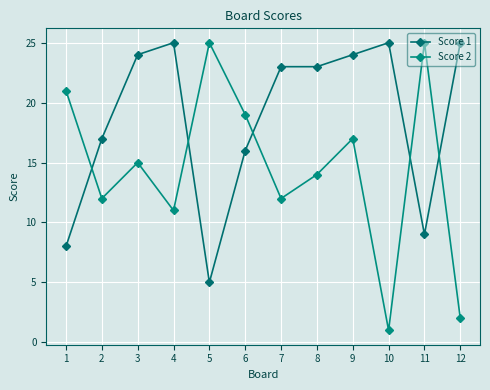

How many lines are shown in the chart?

2